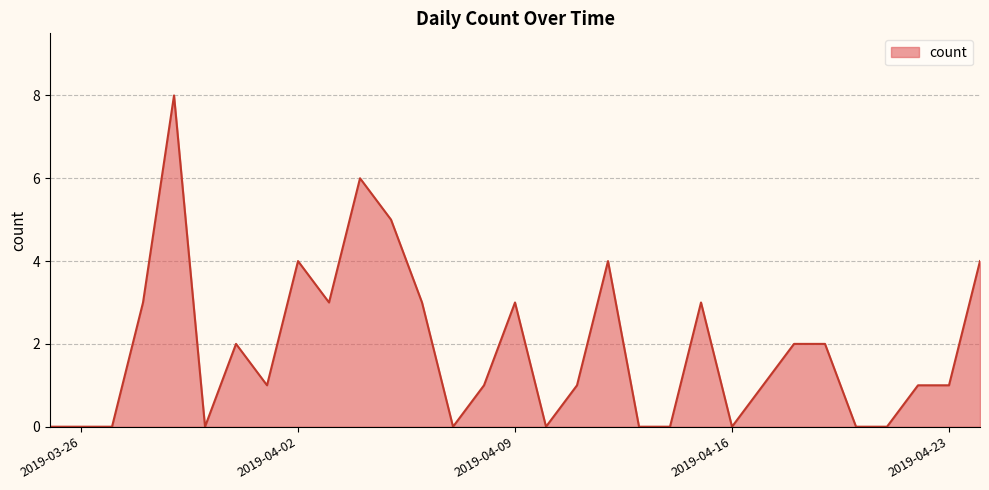

True or false: the data has more than 1 interior local peaks.

True